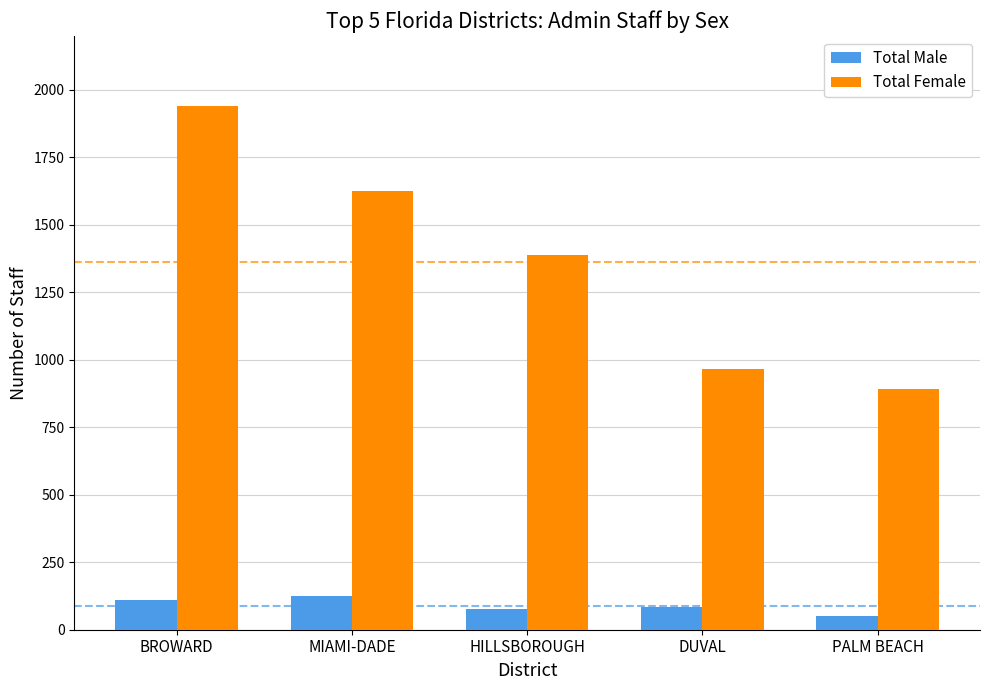

The Total Female series shows 479 at PALM BEACH. True or false?

False